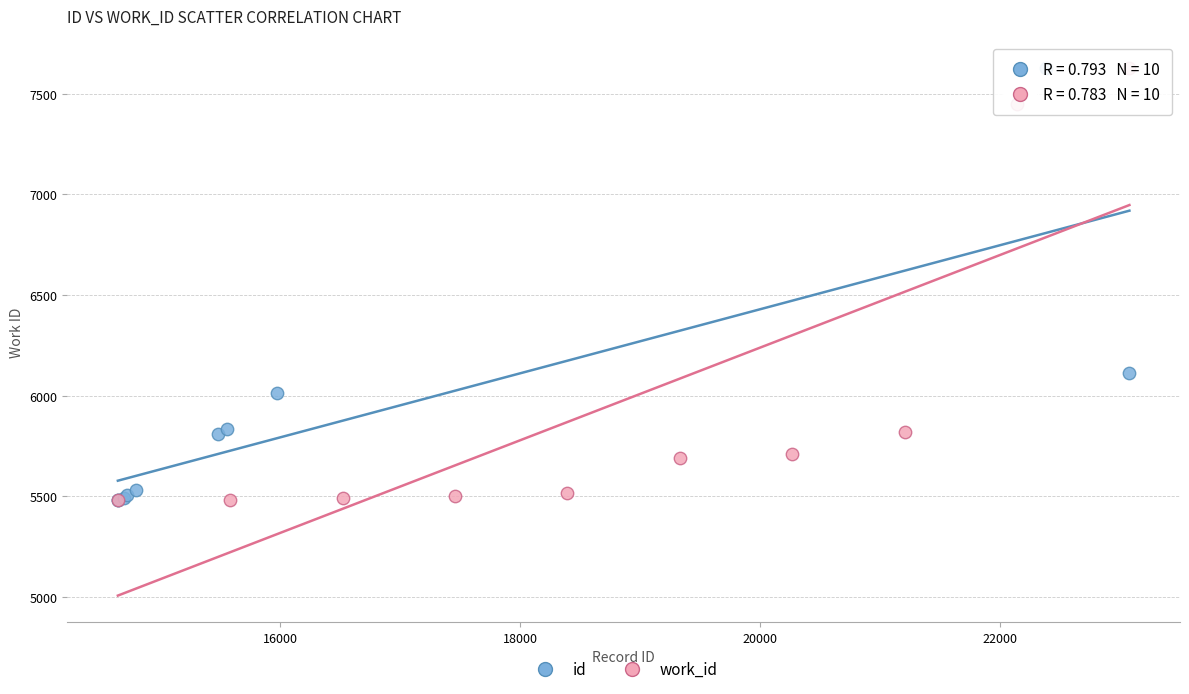

What are all the series names shown in the legend?

id, work_id